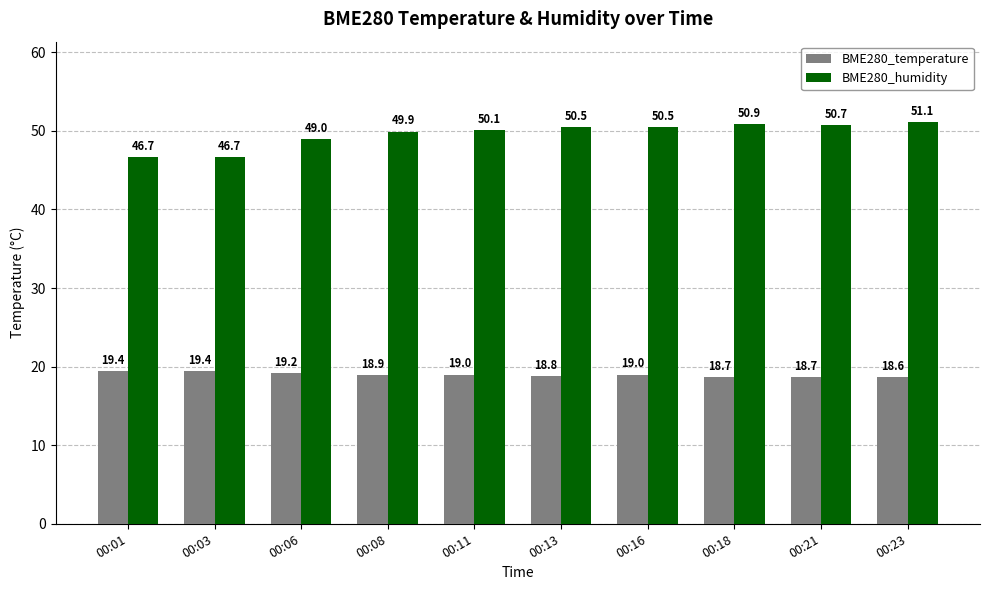

What is the sum of all BME280_temperature values?

189.8